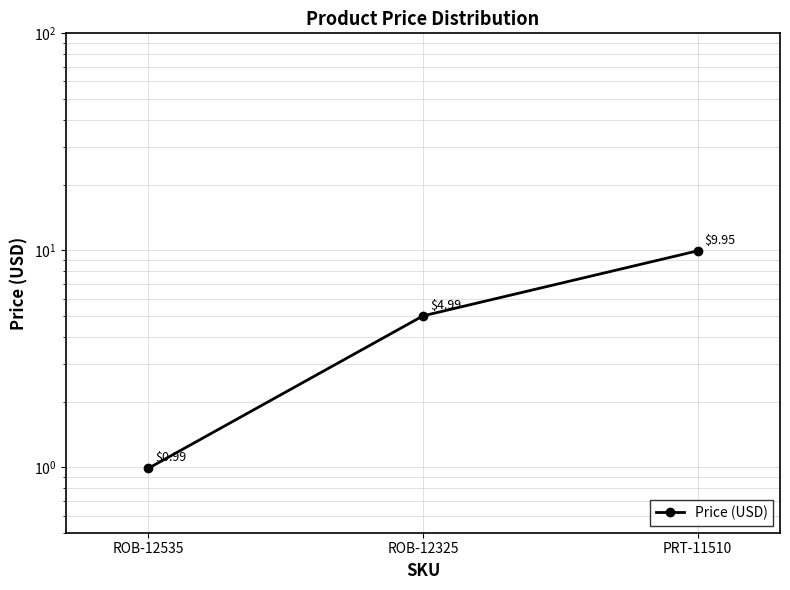

How many data points are less than 4?

1